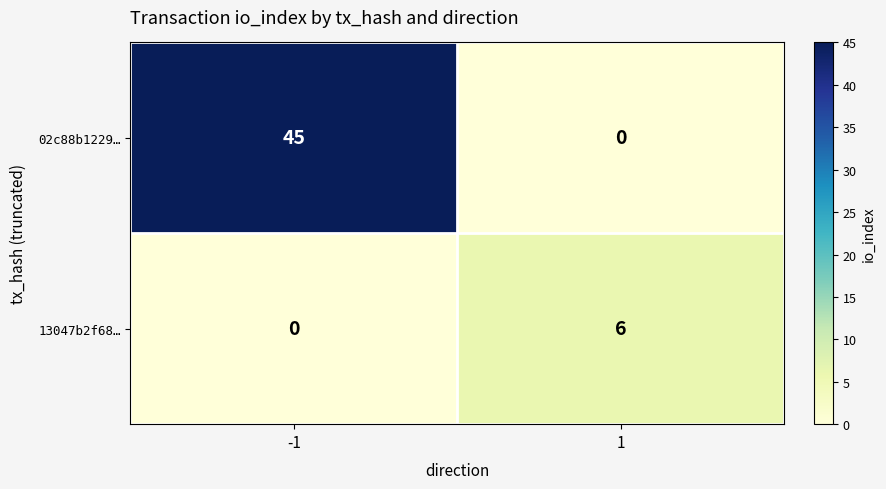

Reading right to left, list all the values displayed in this chart.

02c88b1229…: 1=0	-1=45
13047b2f68…: 1=6	-1=0